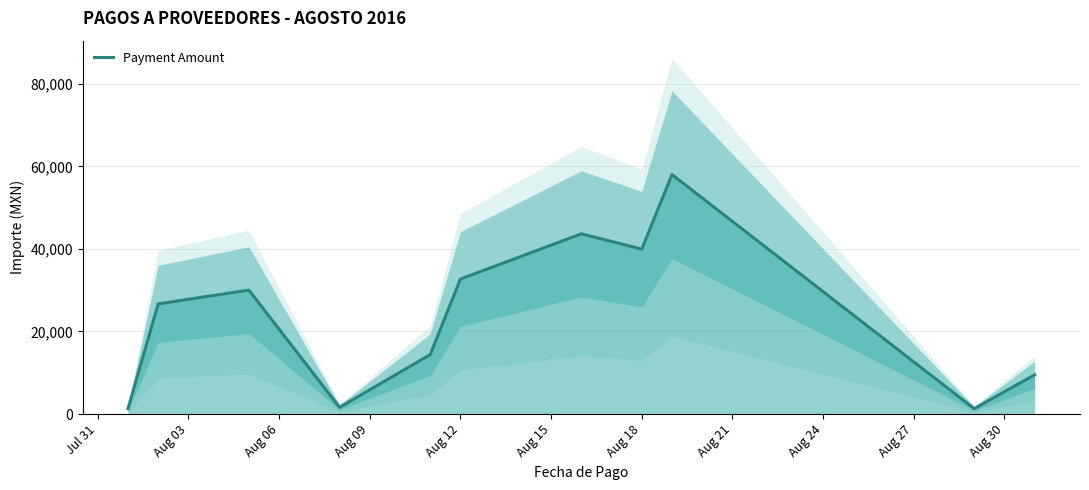

The chart shows a value of 19499.5 at Aug 18. True or false?

False